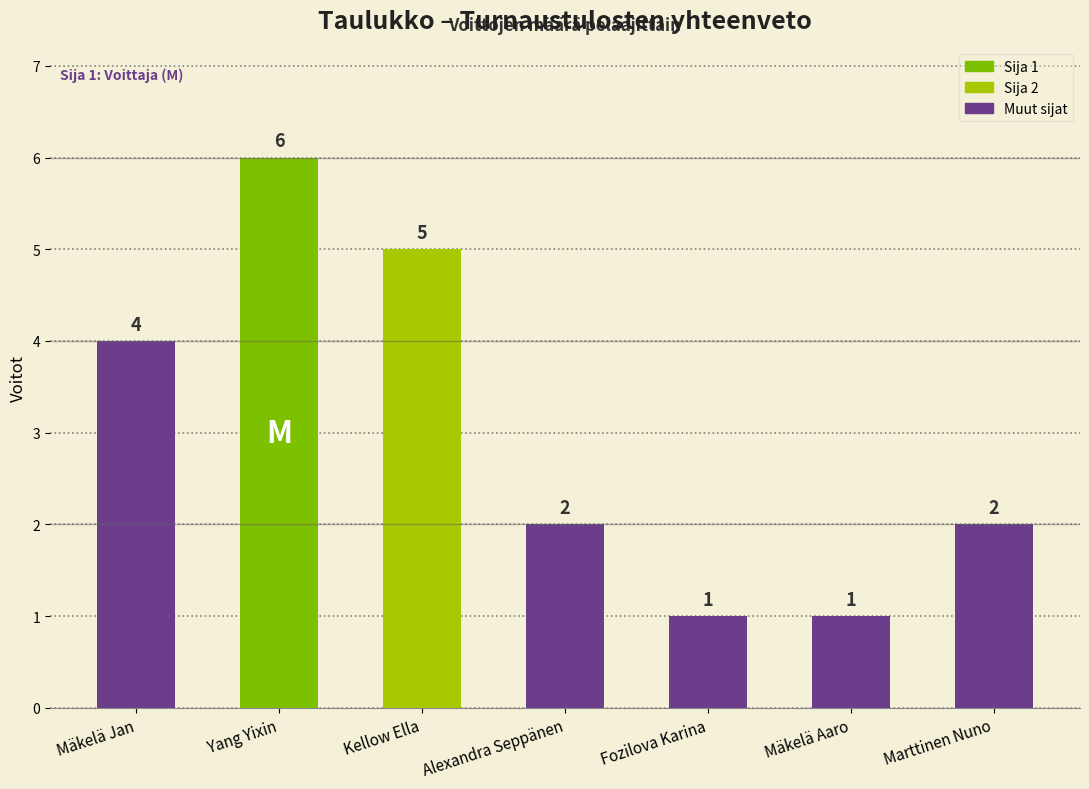

Reading right to left, extract all data points from this chart.

2	1	1	2	5	6	4